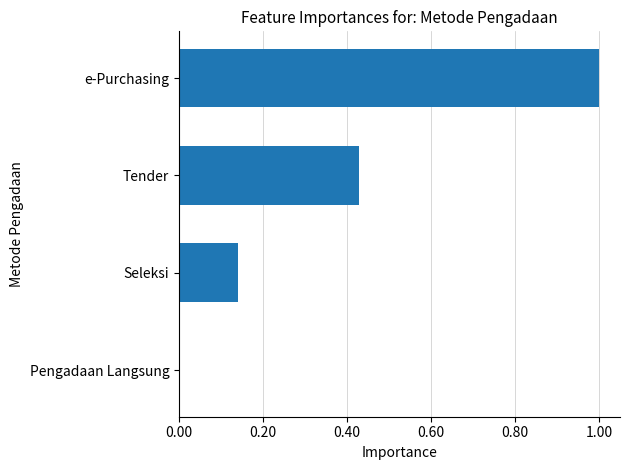

Between Tender and Seleksi, which is larger?

Tender